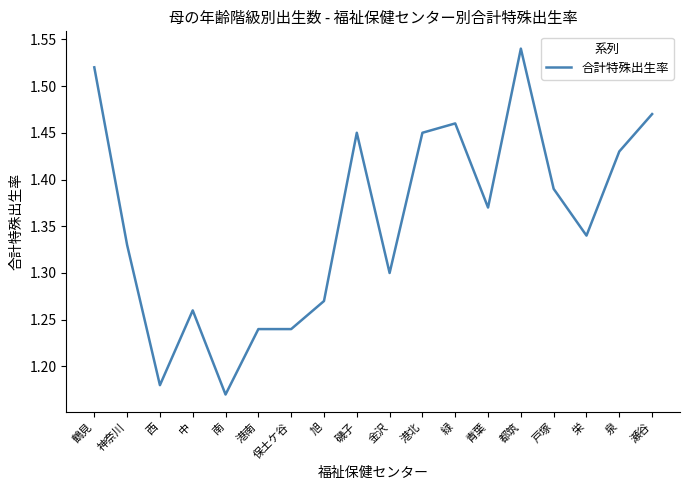

Is it true that the value at 金沢 is 1.3?

True